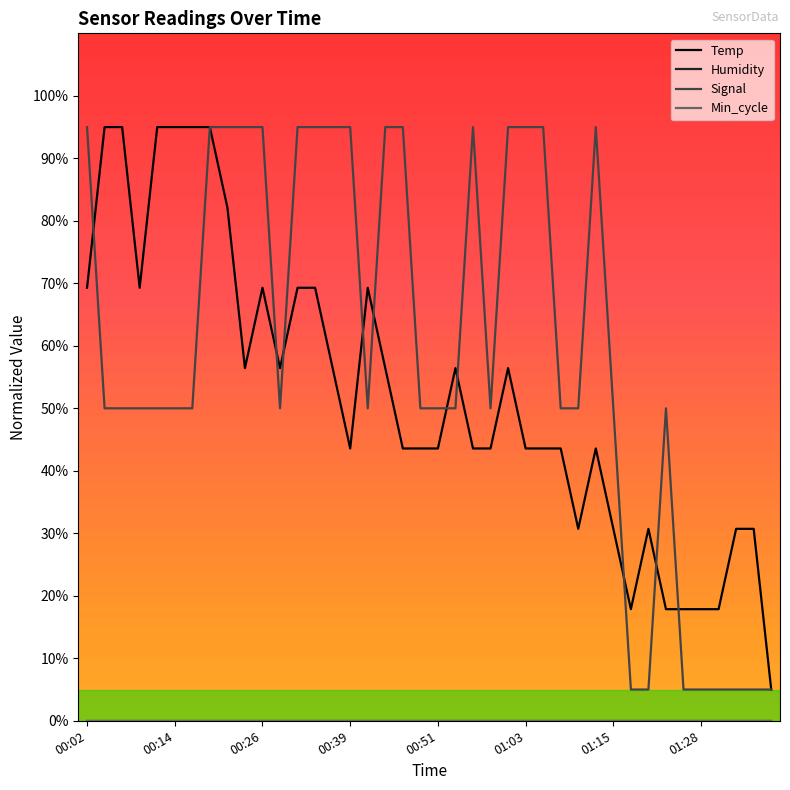

True or false: Signal and Humidity cross at least once.

False